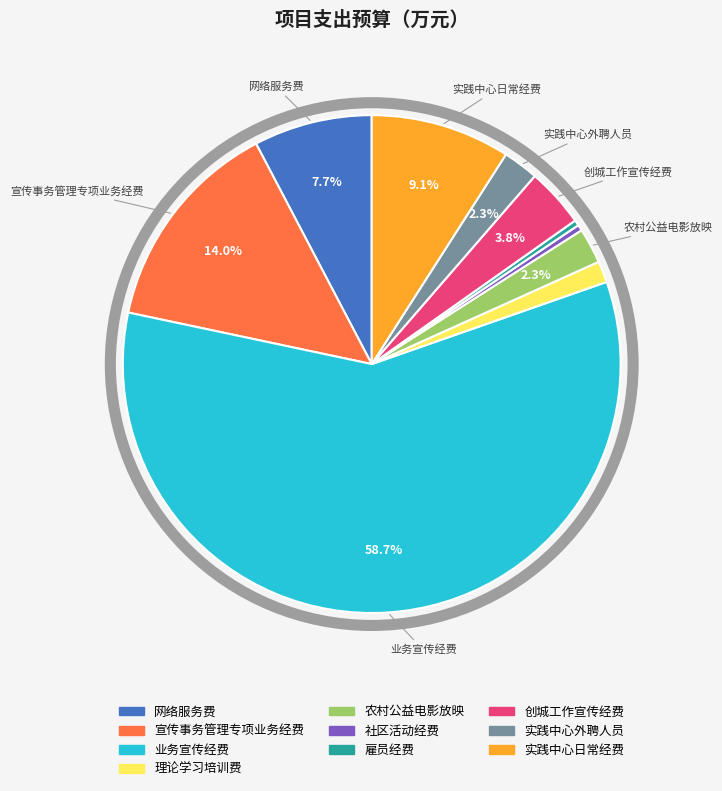

How much of the chart is everything except 农村公益电影放映?

97.7%